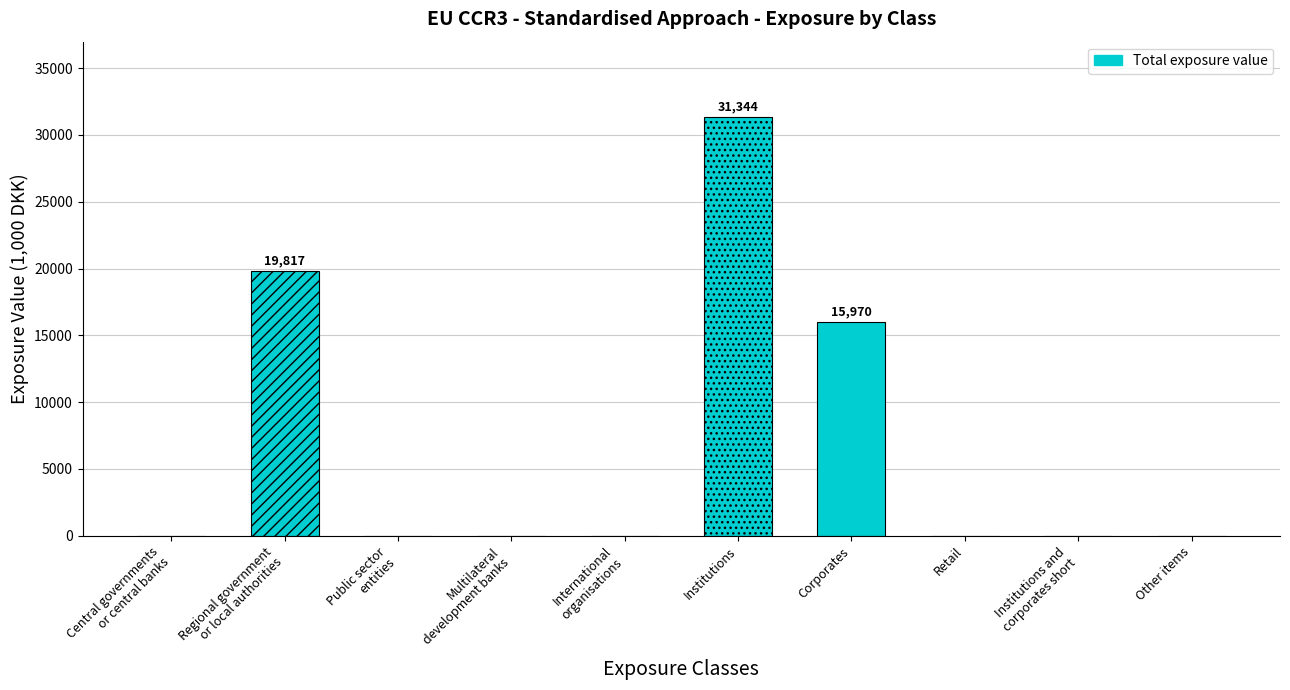

Are the bars grouped side by side (vs. stacked)?

No